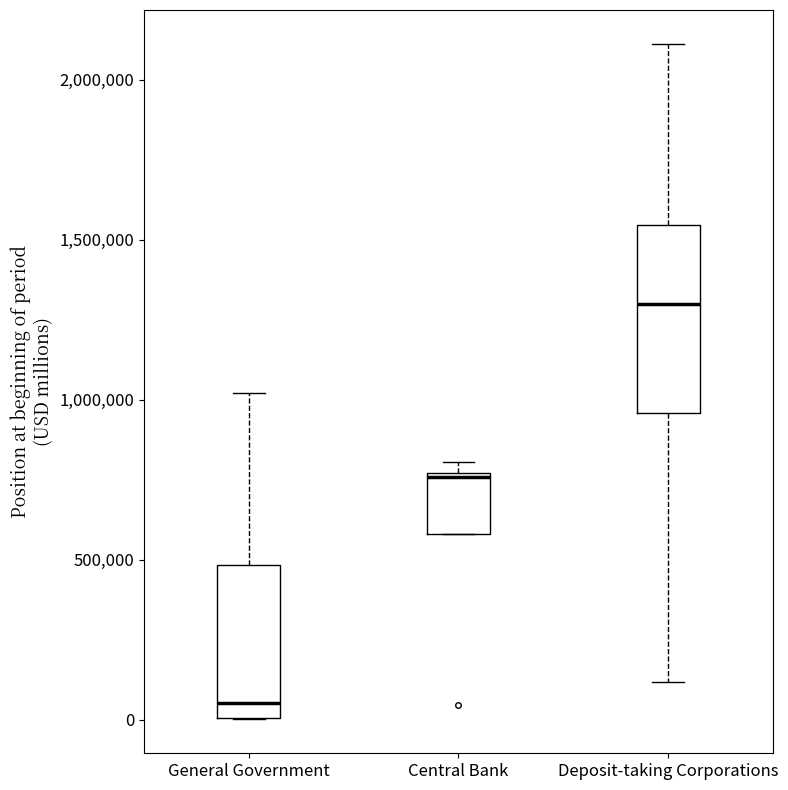

Reading left to right, read every box against the y-axis: the position of its median line, the range the box covers, and the ends of its whiskers. The values are not printed on the chart, so give them approximately, as read against the axis.

General Government: median 50000, box 0 to 500000, whiskers 0 to 1000000
Central Bank: median 750000, box 600000 to 750000, whiskers 600000 to 800000
Deposit-taking Corporations: median 1300000, box 950000 to 1550000, whiskers 100000 to 2100000